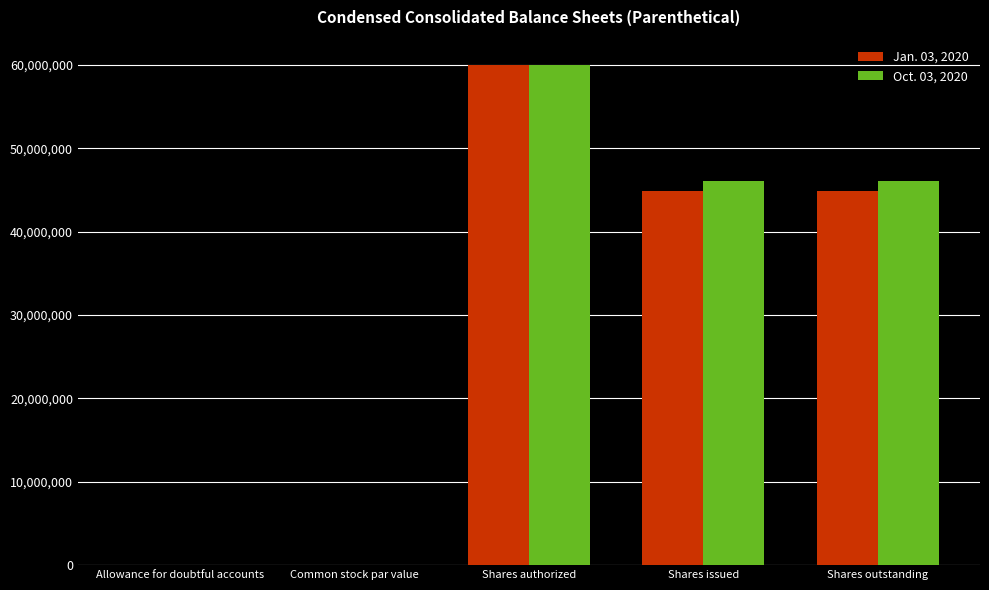

Which category has the highest value across all series?

Shares authorized